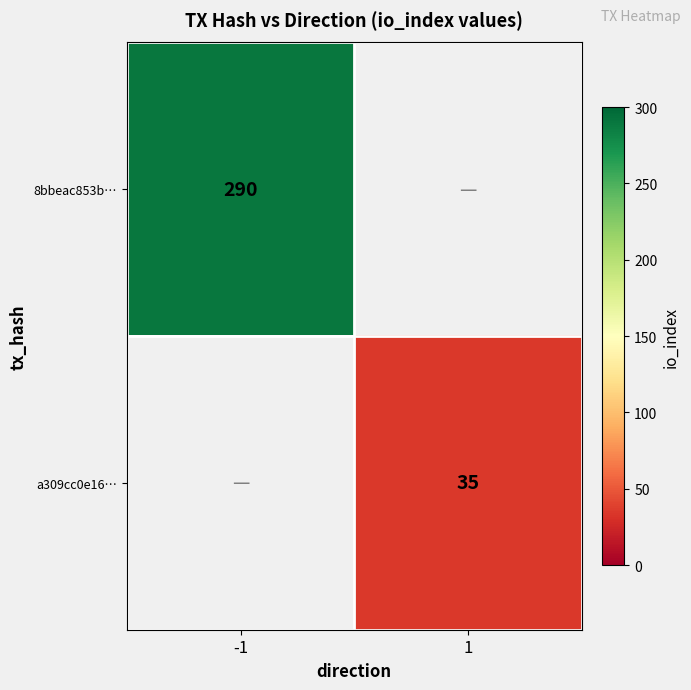

True or false: a309cc0e16… has a value of 35 at 1.

True